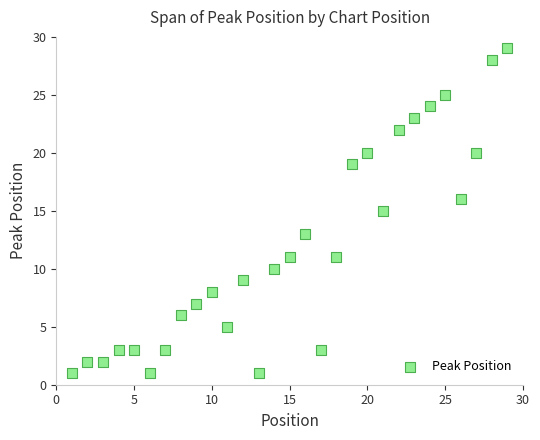

What is the range of Y values (max minus min)?

28